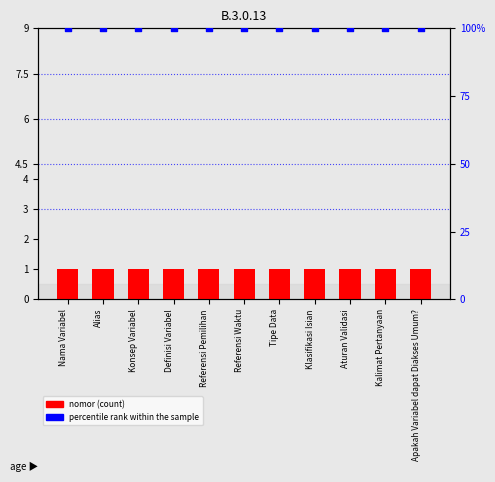

Is the value of nomor (count) at Definisi Variabel greater than the value of percentile rank within the sample at Referensi Waktu?

No